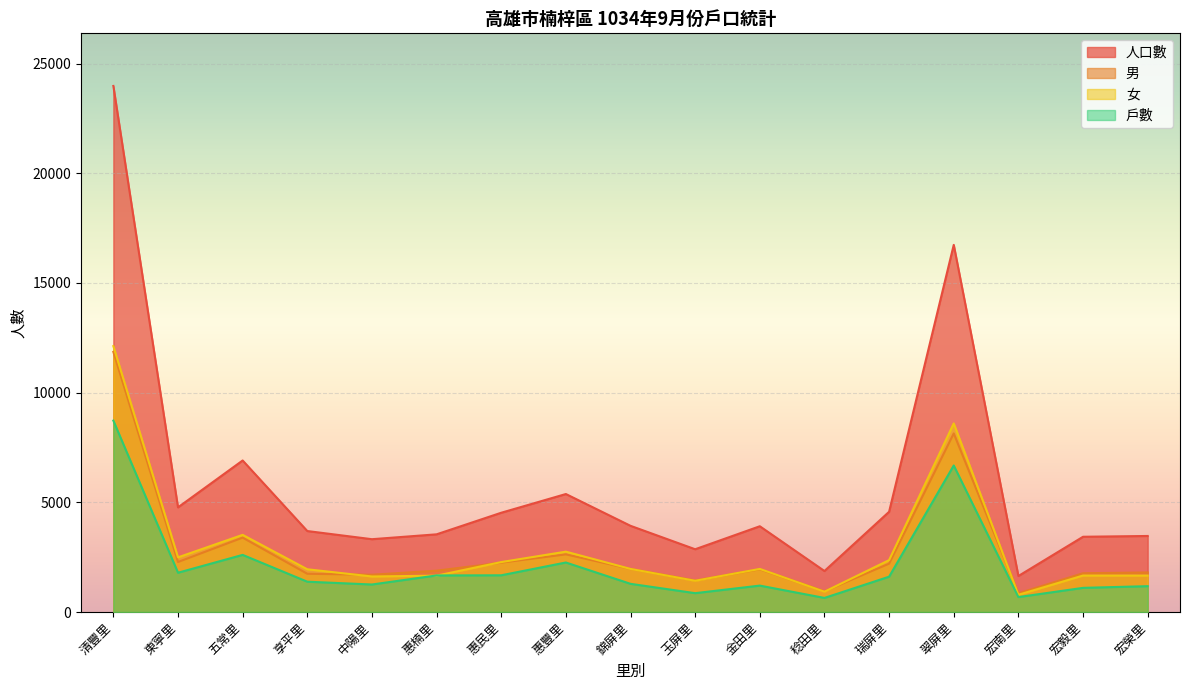

What is the label of the 11th point from the right?

惠民里